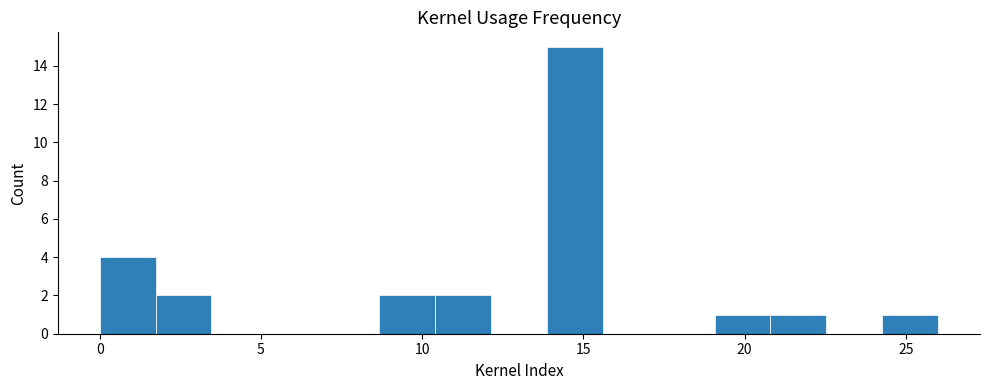

Read against the x-axis, roughly where is the centre of the tallest bar?

14.5